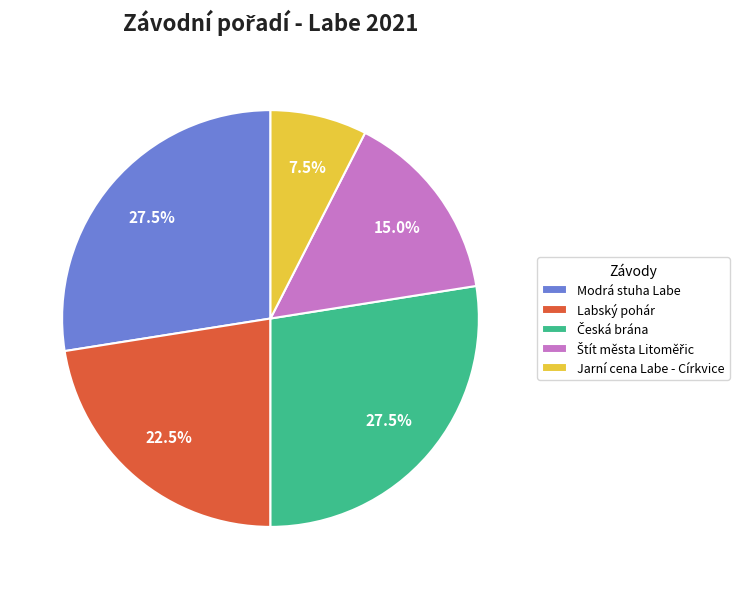

To the nearest percent, what is the difference between the Modrá stuha Labe and Labský pohár slice percentages?

5%